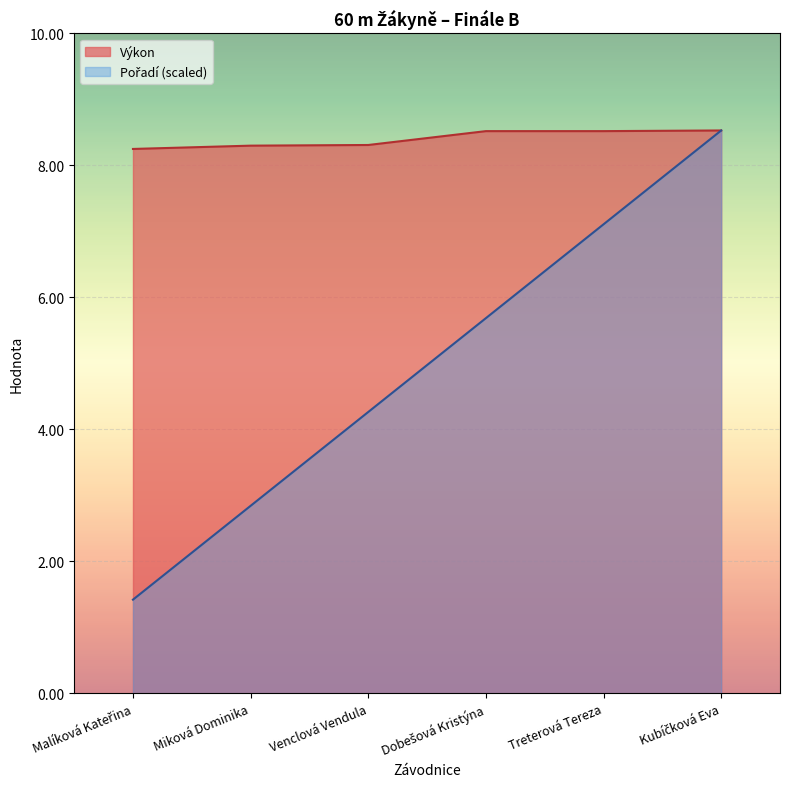

What value does the Pořadí series have at Dobešová Kristýna?

5.7